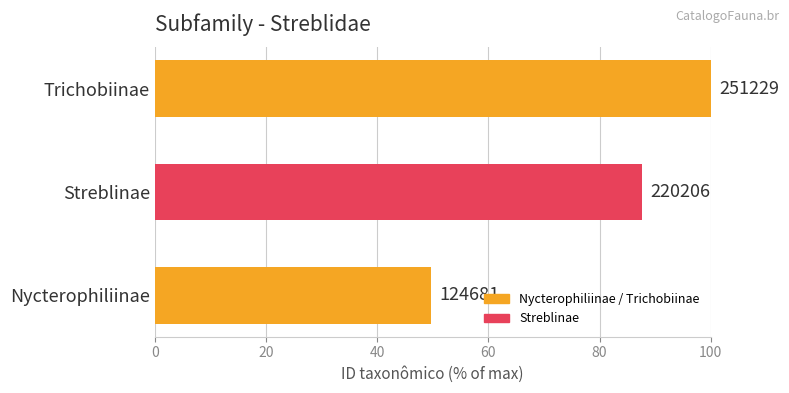

What is the difference between the maximum and minimum values?

50.4